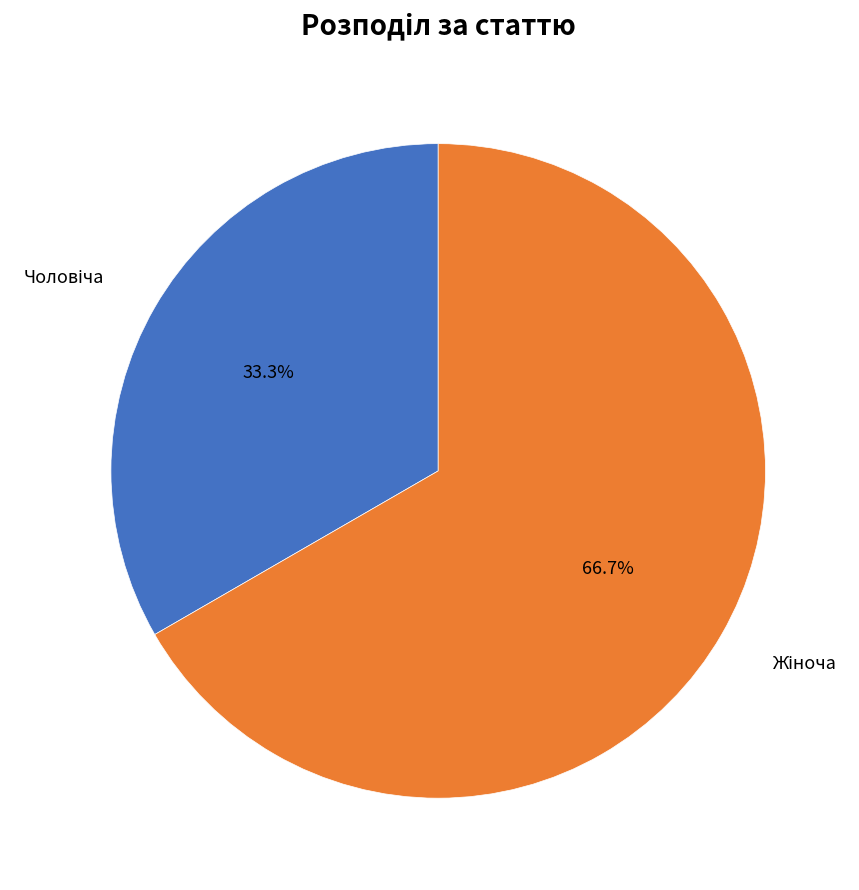

Is there a majority slice in this chart?

Yes